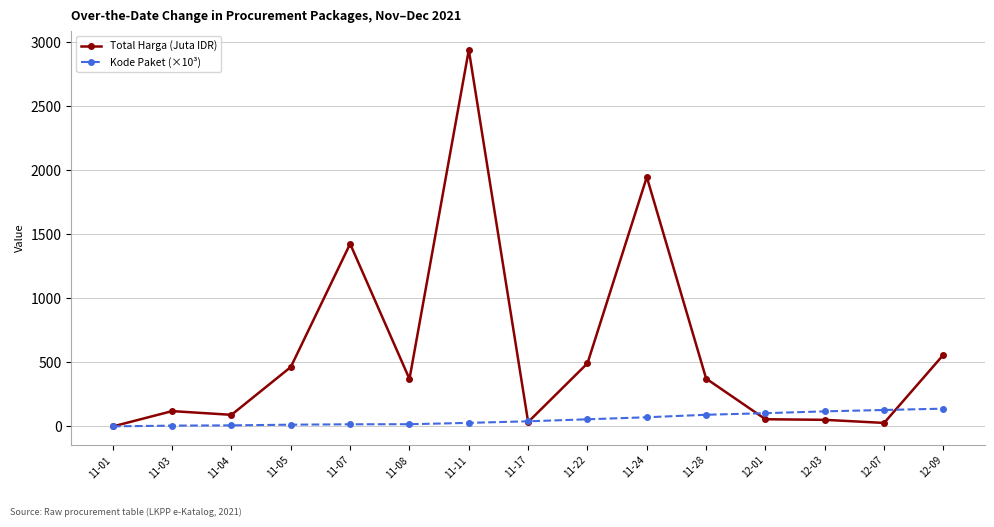

Is this an area chart (filled region under the line)?

No